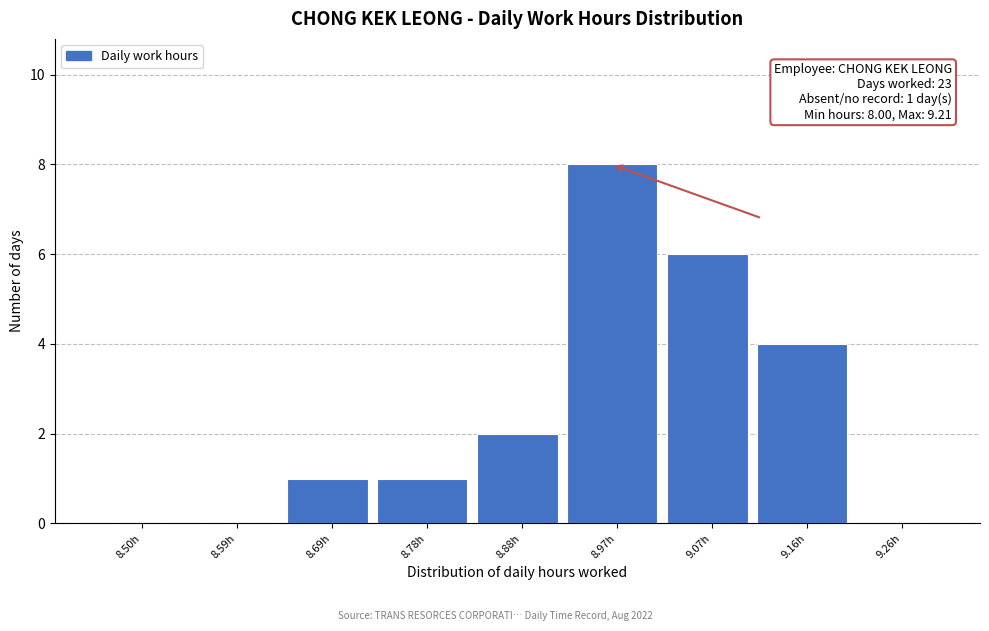

Reading left to right, extract all data points from this chart.

8.50h=0	8.59h=0	8.69h=1	8.78h=1	8.88h=2	8.97h=8	9.07h=6	9.16h=4	9.26h=0